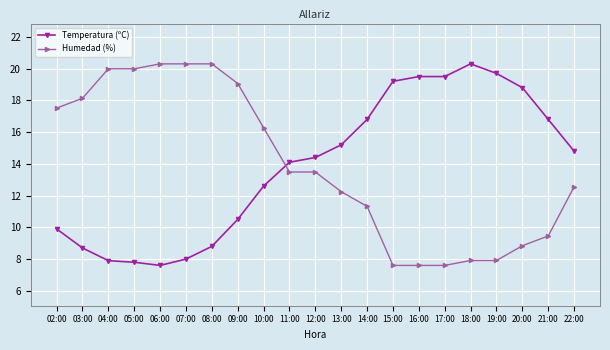

What position from the left is 14:00?

13